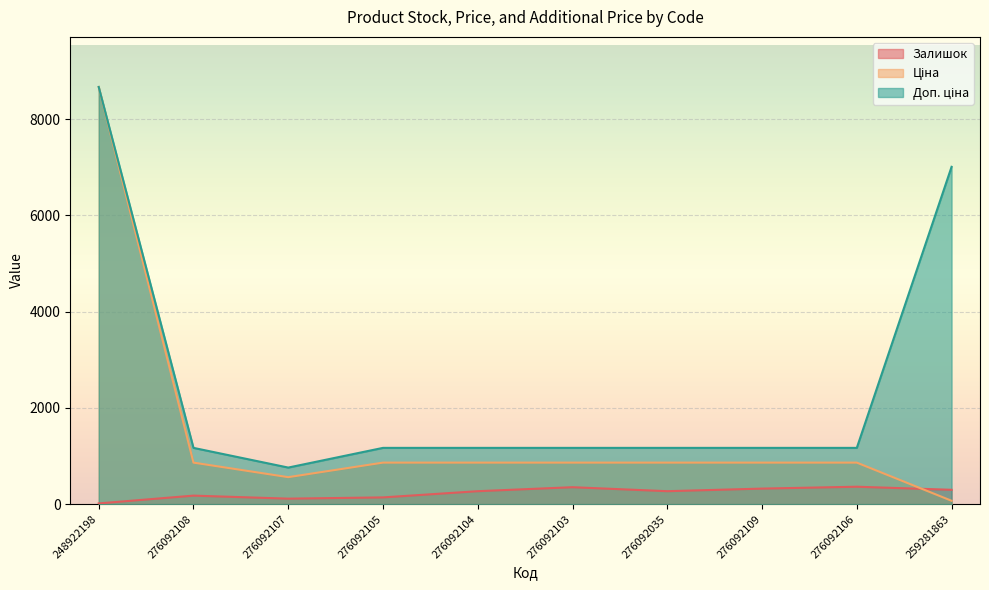

How many data points in Ціна are above 862?

8